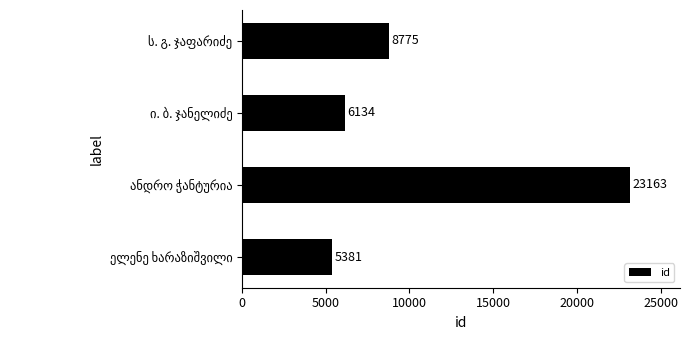

What is the minimum value shown in the chart?

5381